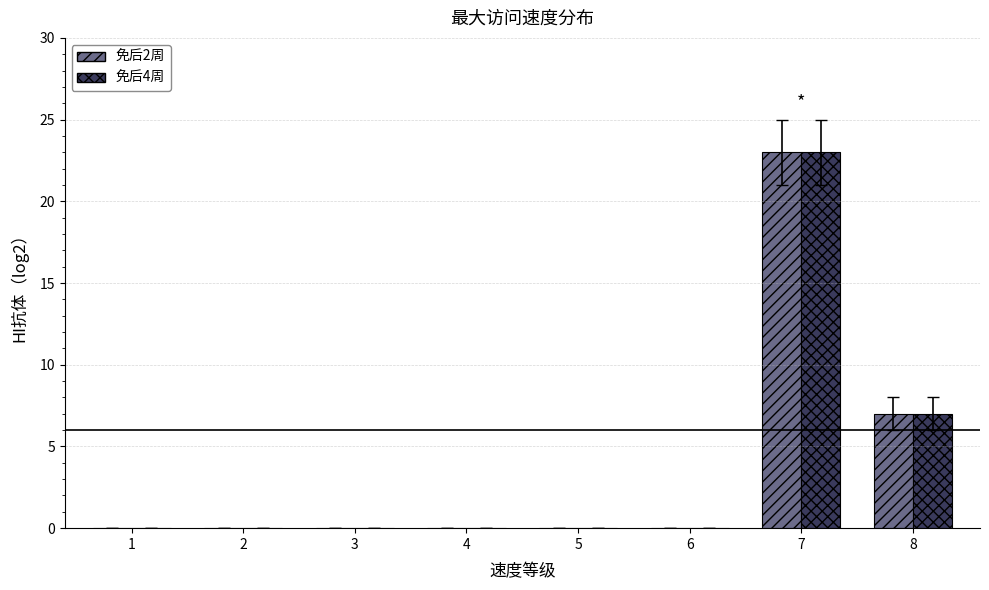

At which category is the sum across all series the highest?

7